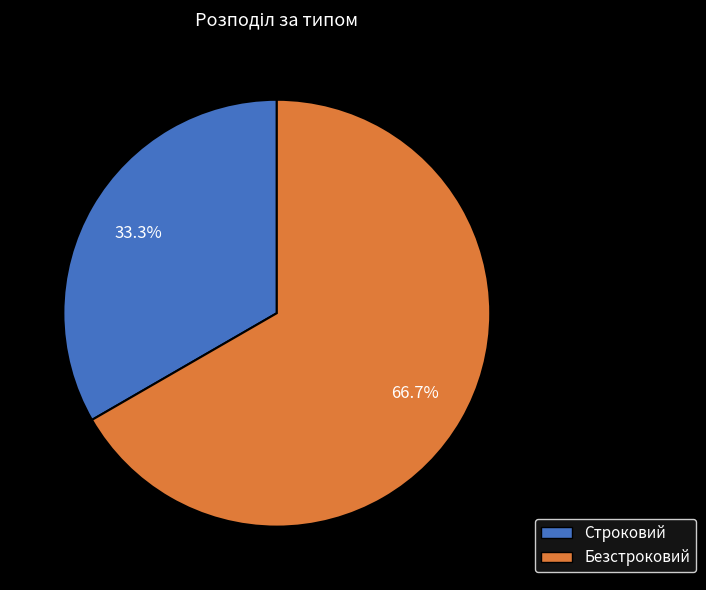

Which category has the biggest portion of the pie?

Безстроковий